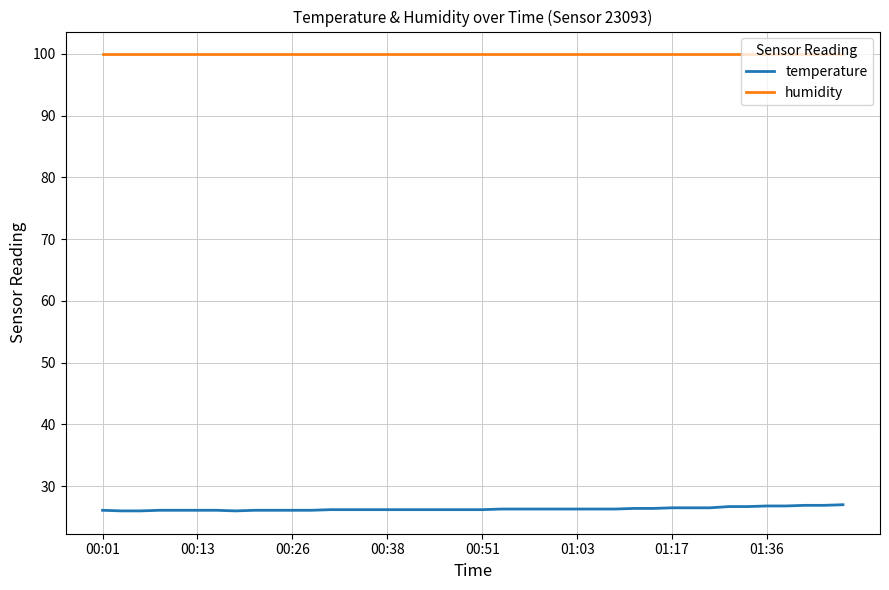

Which series has the largest range (max minus min)?

temperature